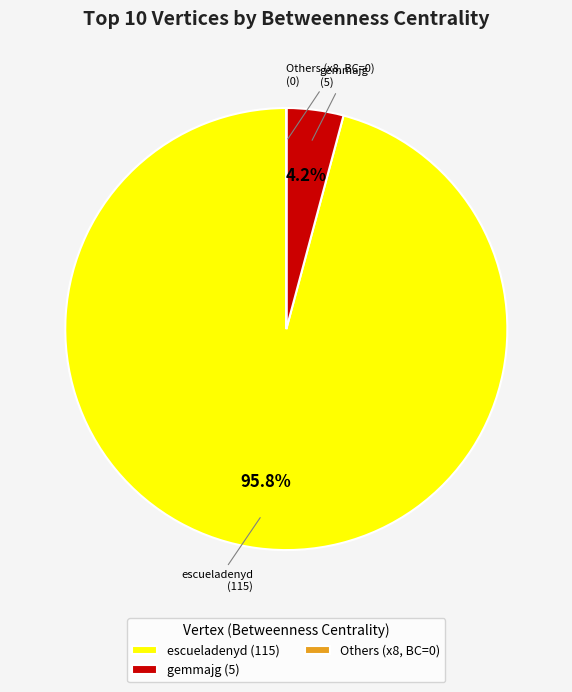

Which category accounts for the majority?

escueladenyd (115)